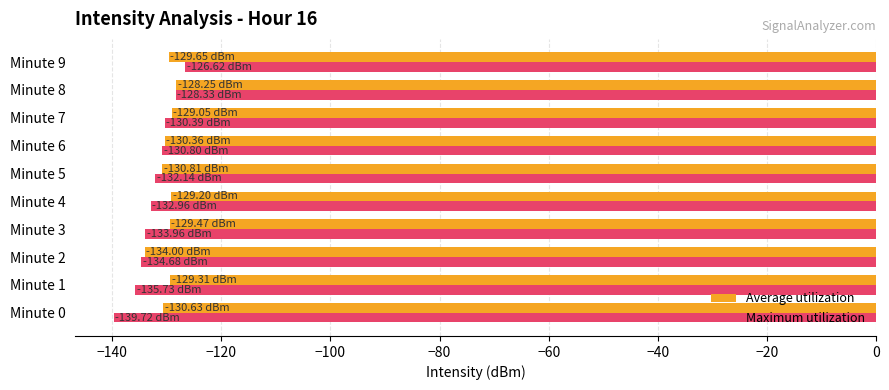

What is the average value of the Average utilization series?

-130.1